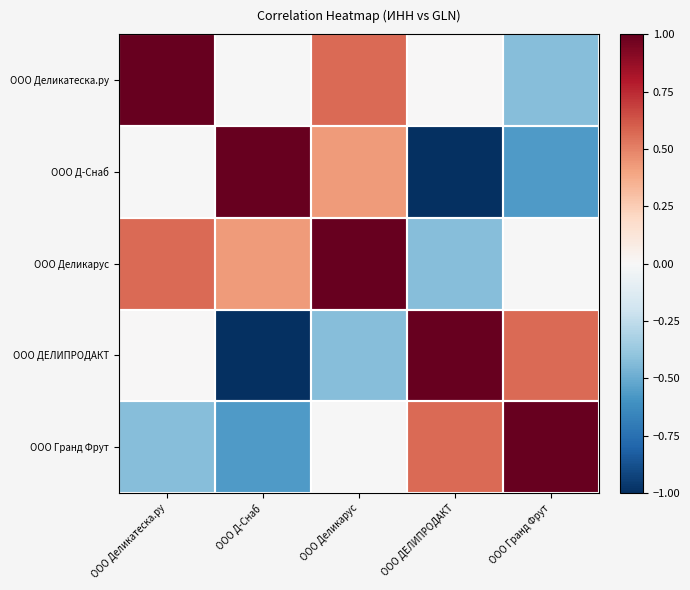

What is the maximum value shown in the chart?

1.0